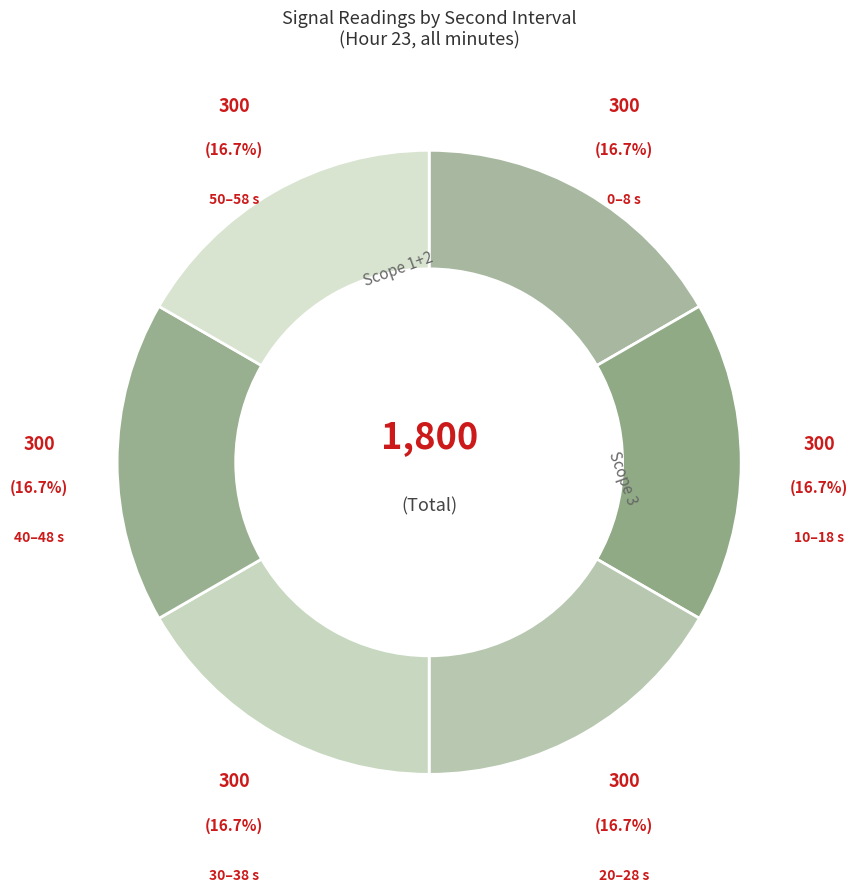

To the nearest percent, what is the difference between the largest and smallest slice percentages?

0%